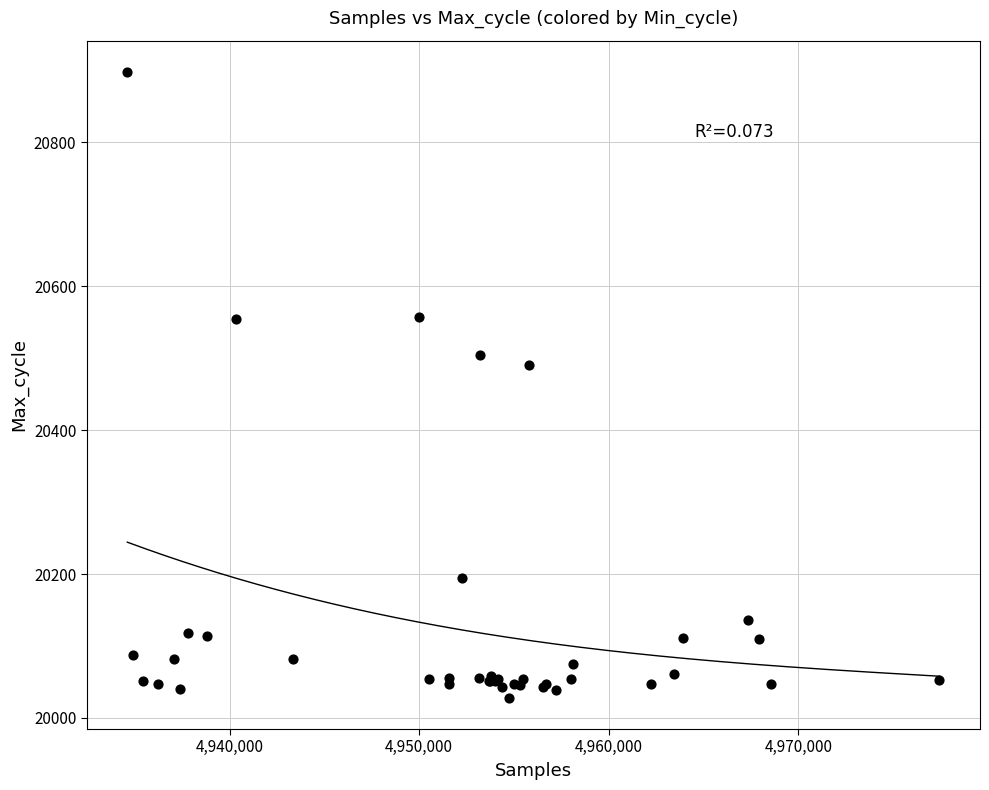

What Y value in the scatter plot is closest to 20463?

20490